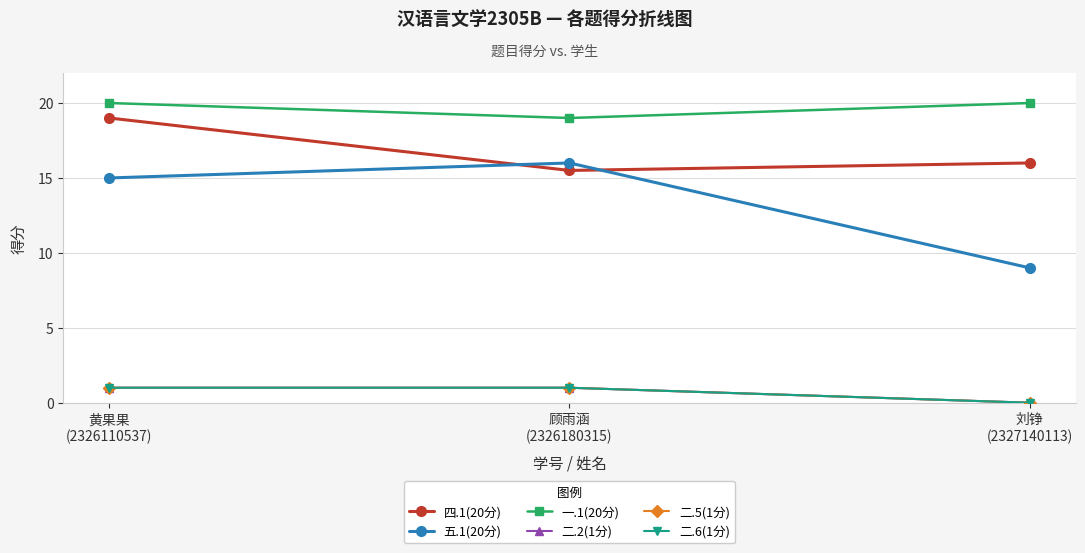

What is the average value of the 二.2(1分) series?

0.7